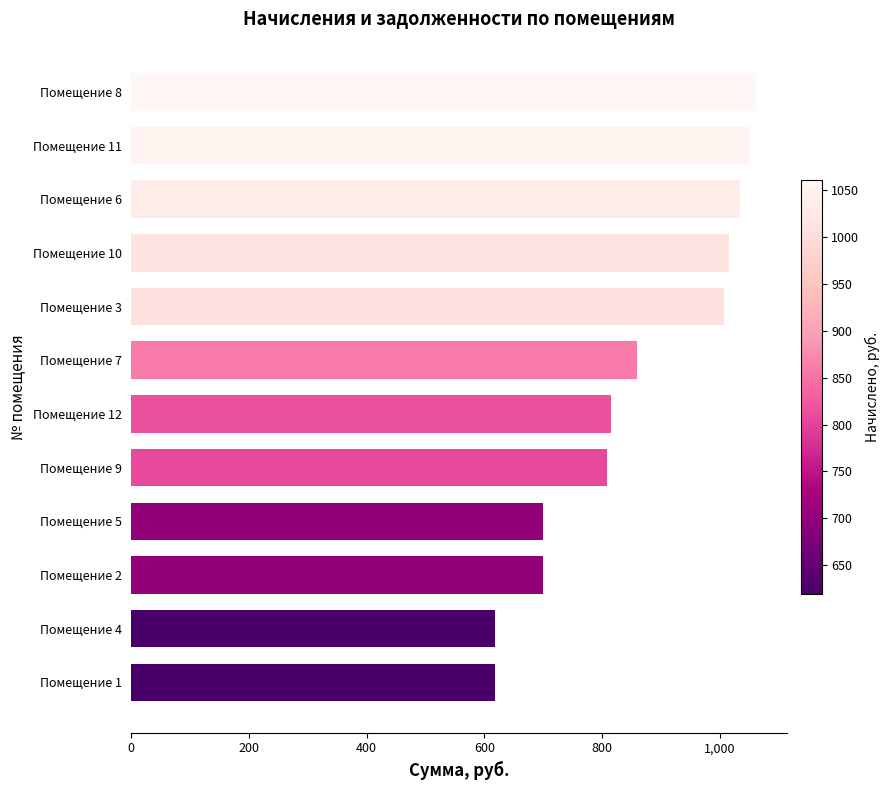

What is the sum of all values?

10287.0